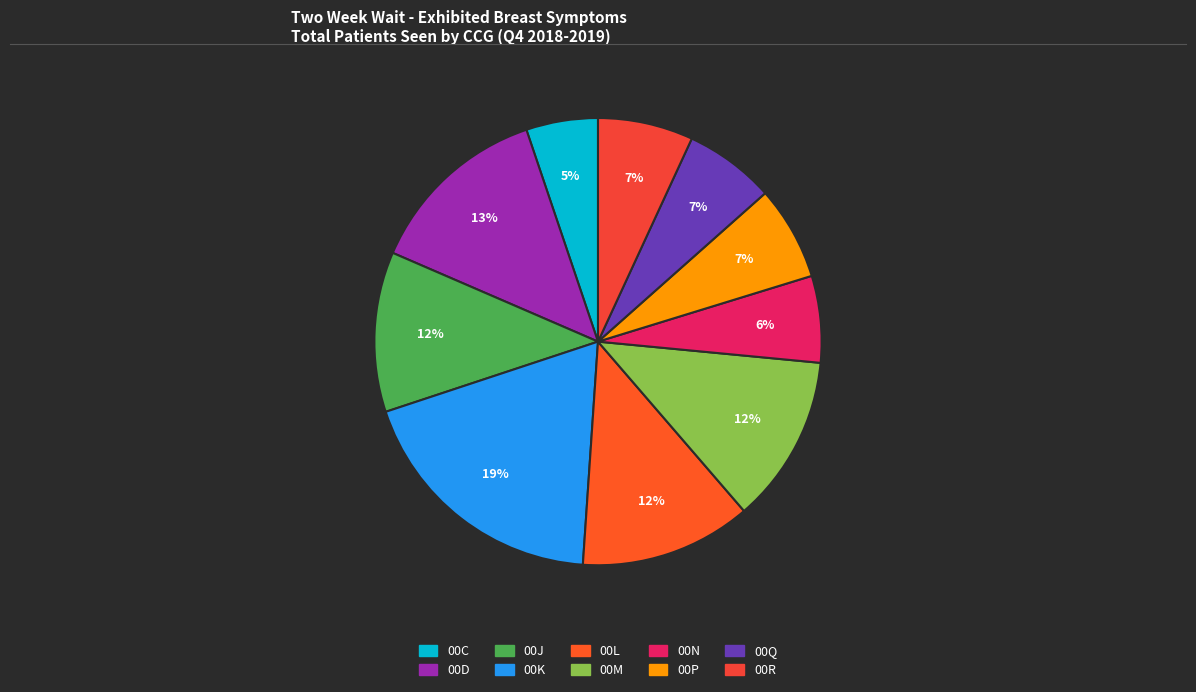

Combined, what portion of the pie is 00R and 00K?

25.7%